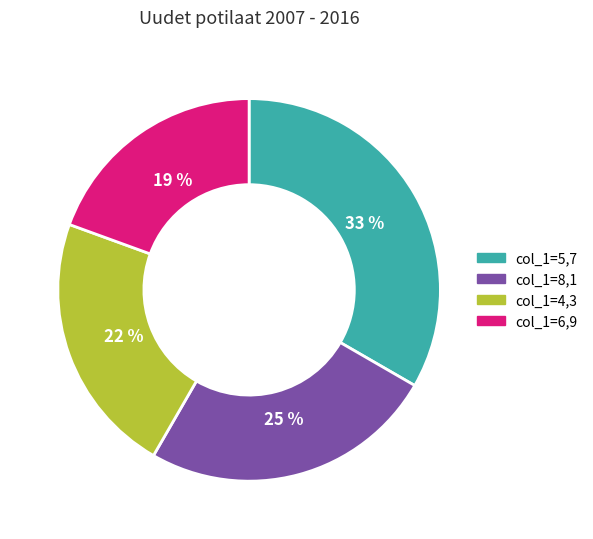

Does any single category account for the majority?

No